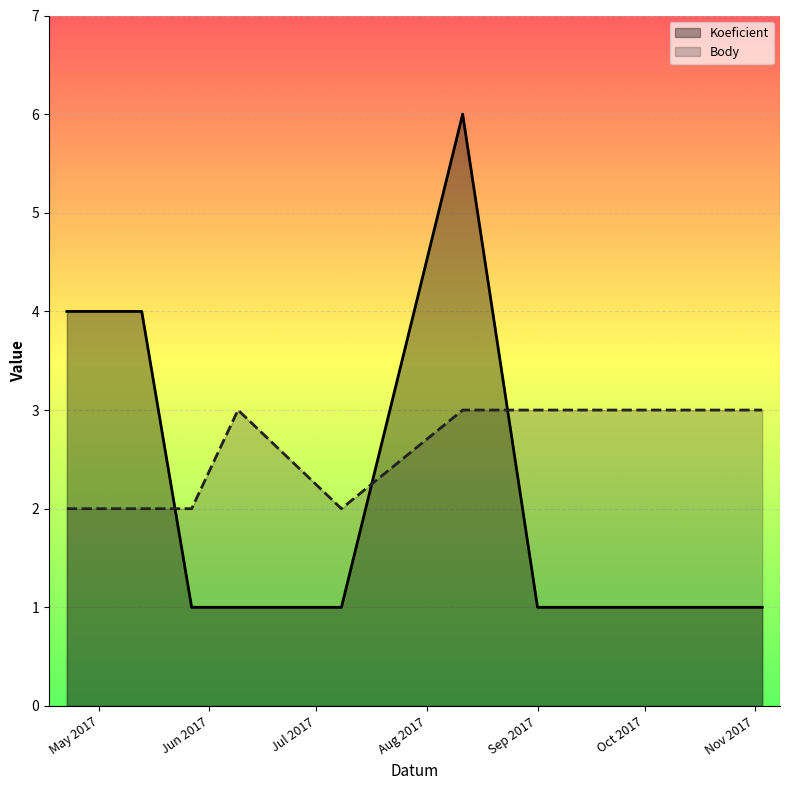

True or false: Koeficient and Body intersect in this chart.

True